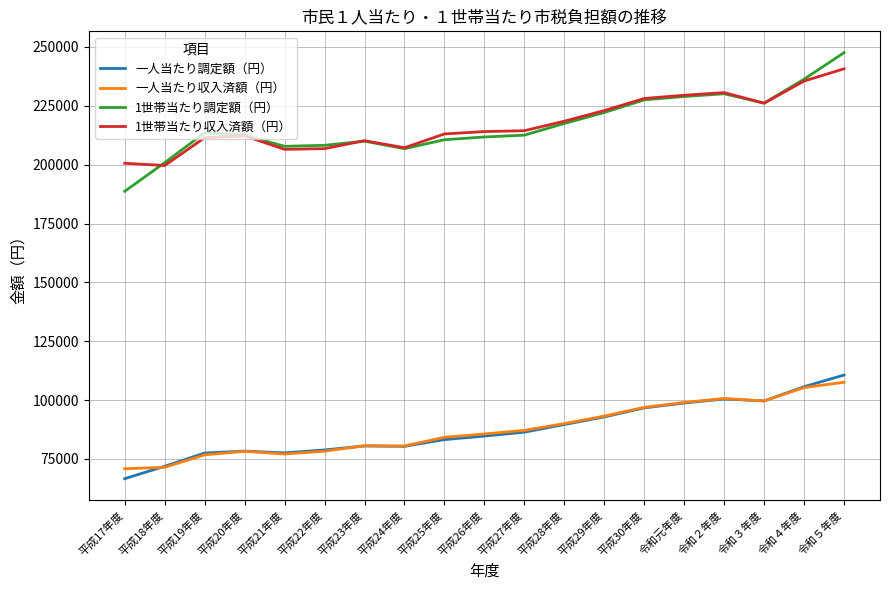

What is the lowest value of the 一人当たり調定額（円） series?

66627